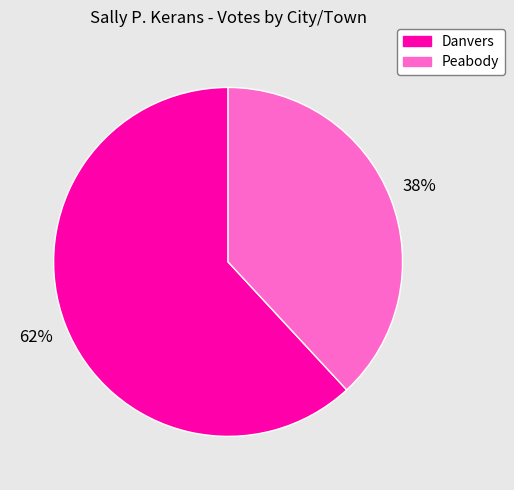

Between Peabody and Danvers, which is larger?

Danvers